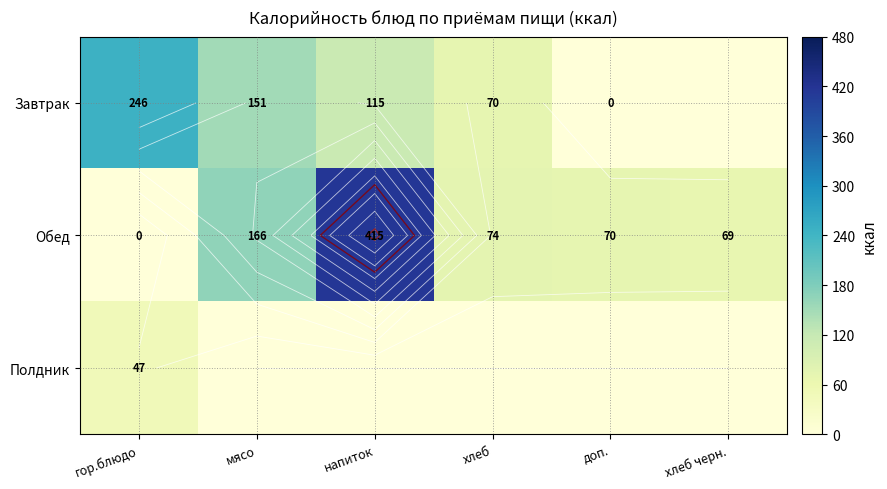

Is it true that Завтрак equals 88.5 at мясо?

False